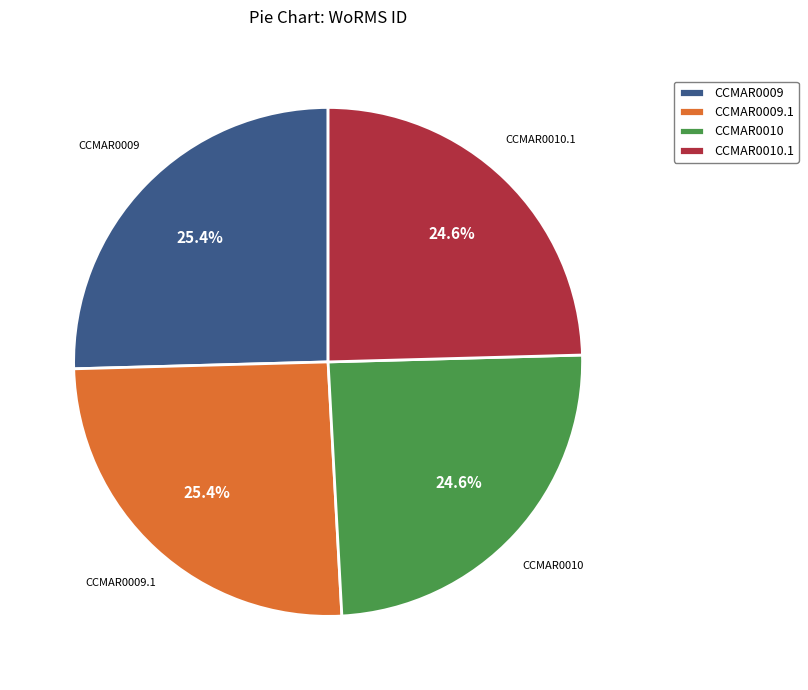

To the nearest percent, what portion does CCMAR0009.1 represent?

25%